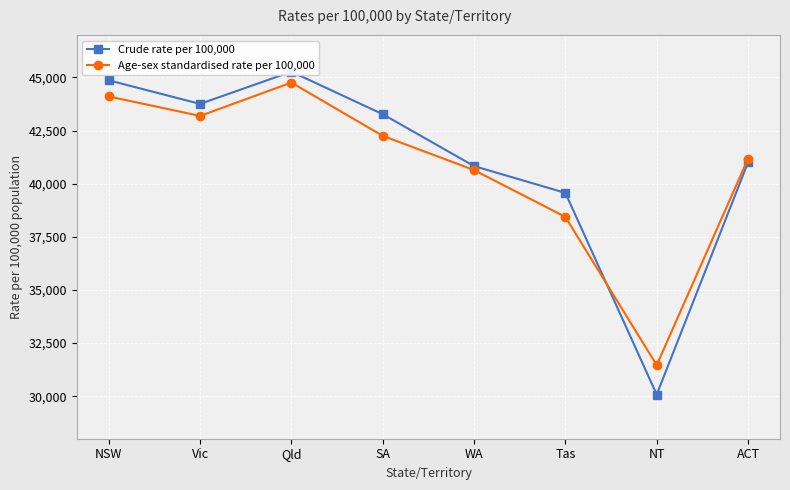

How many lines are shown in the chart?

2